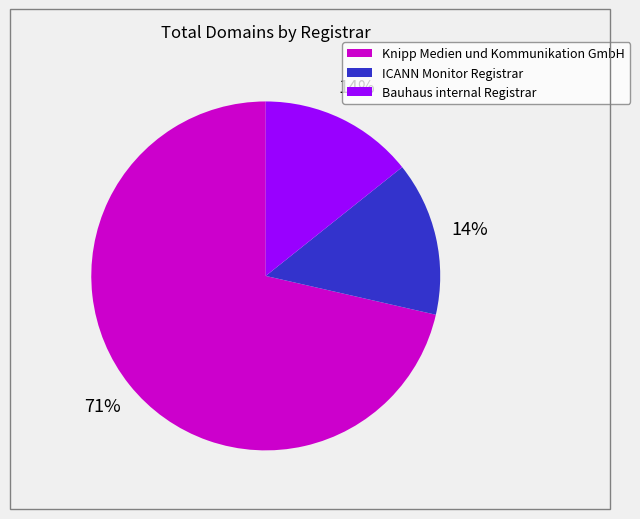

How many segments does this pie chart have?

3